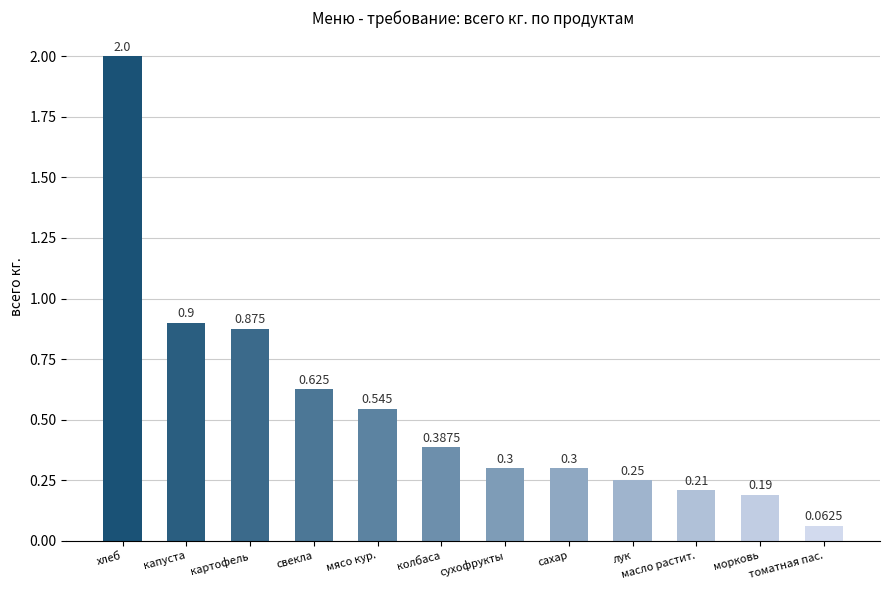

What is the value of the 3rd bar from the left?

0.9